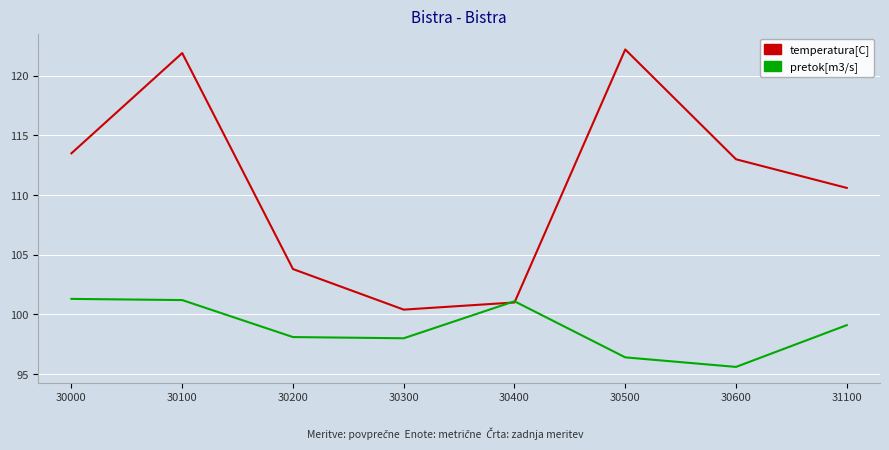

How many distinct data groups are displayed?

2